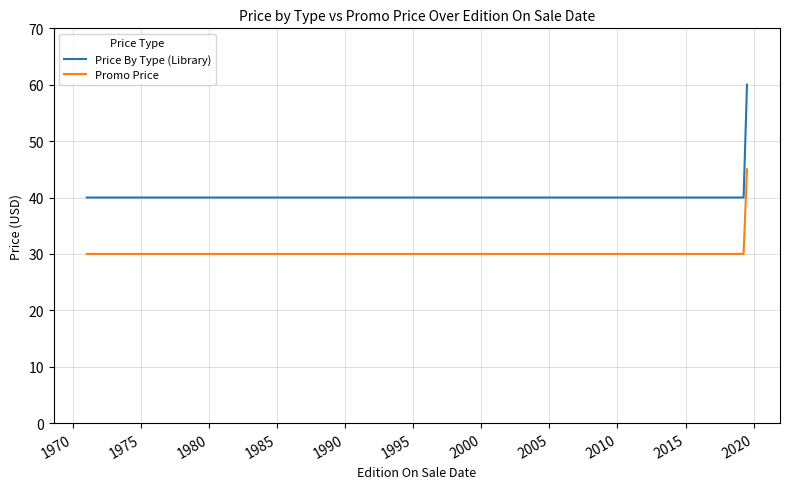

Which series has the largest total across all categories?

Price By Type (Library)